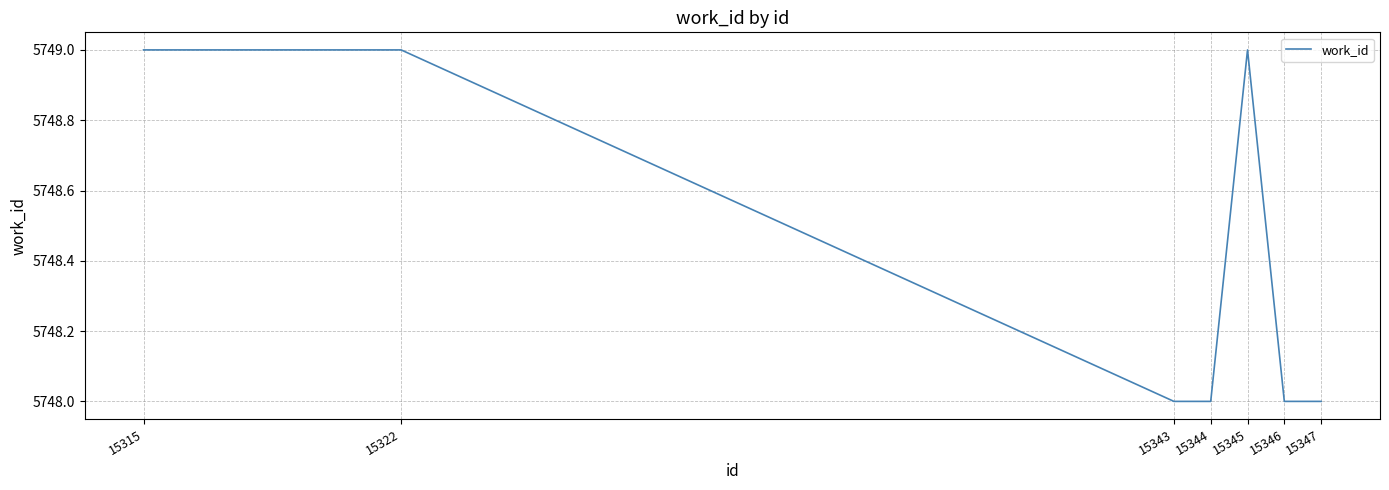

What is the greatest value displayed?

5749